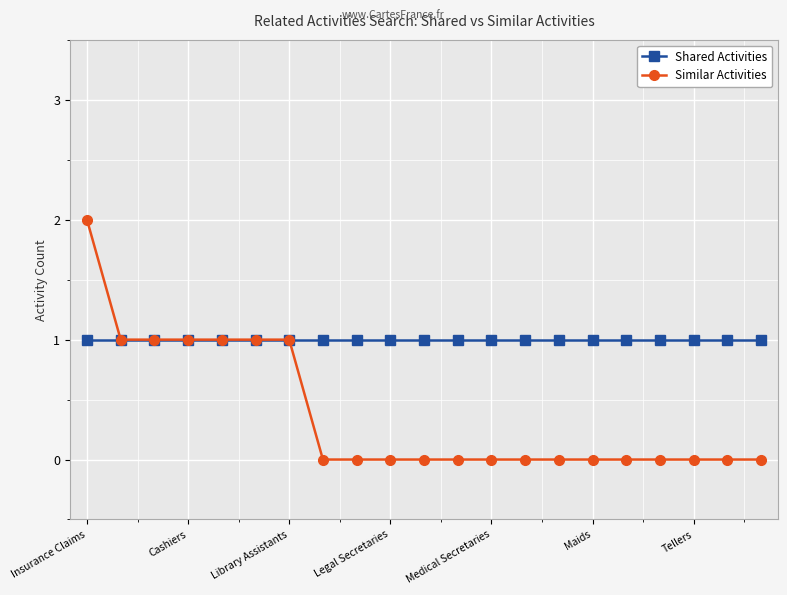

What is the value of the Shared Activities point at the 7th from the left?

1